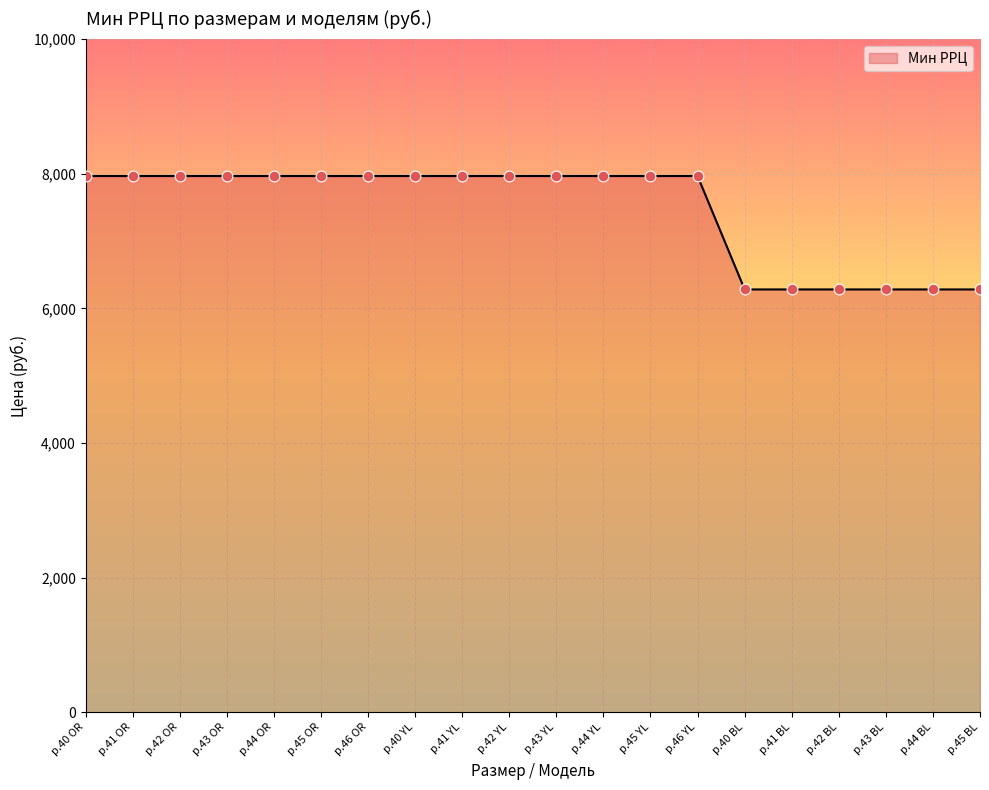

Which has a higher value, р.41 OR or р.45 BL?

р.41 OR